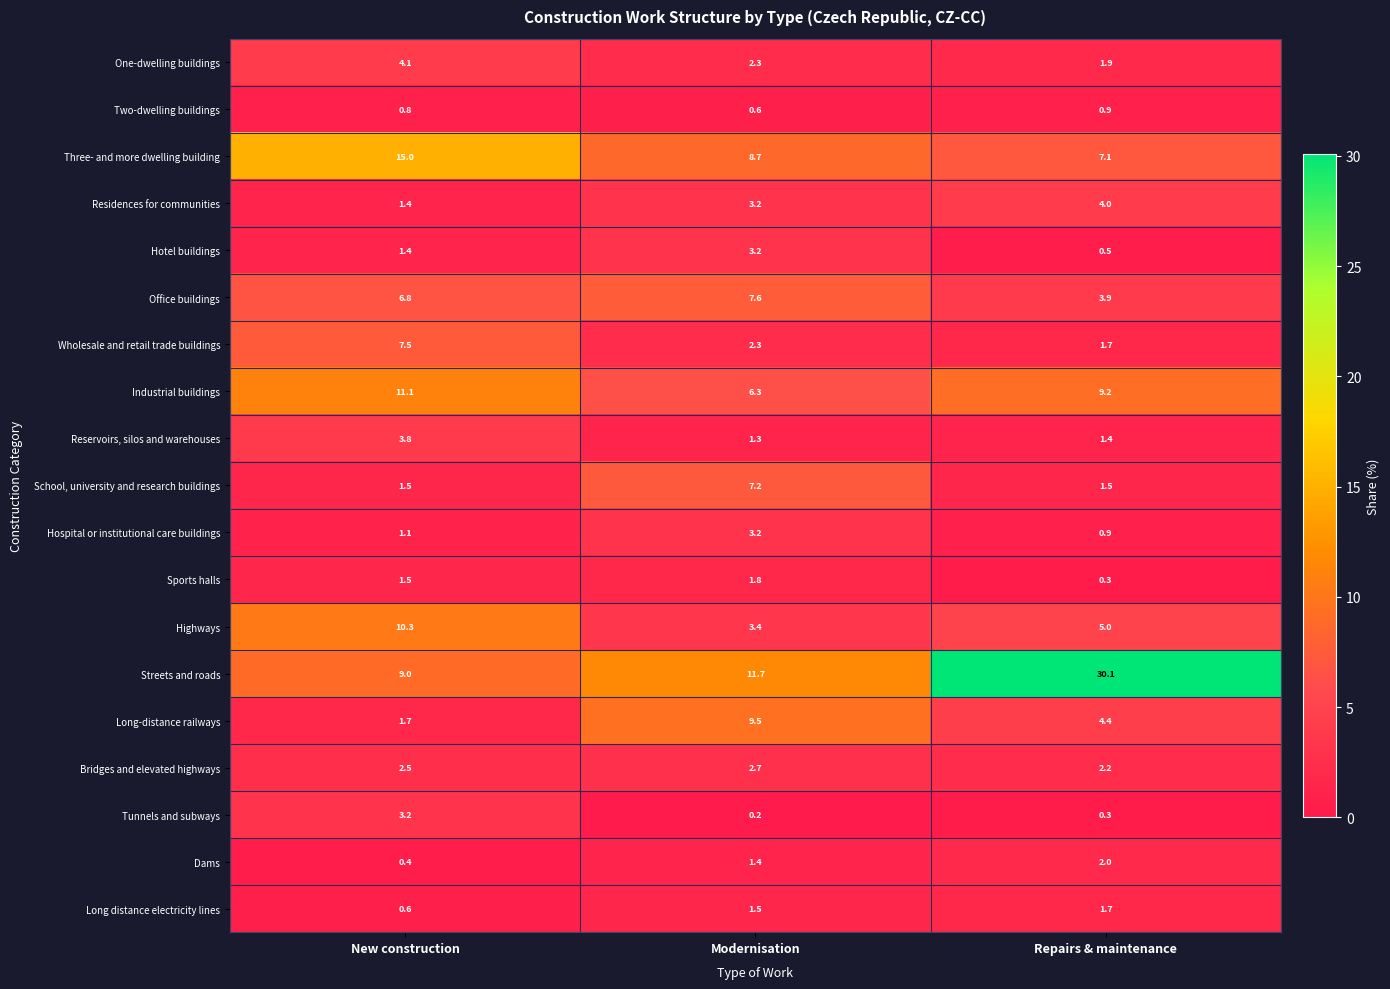

How many series are shown in this chart?

19